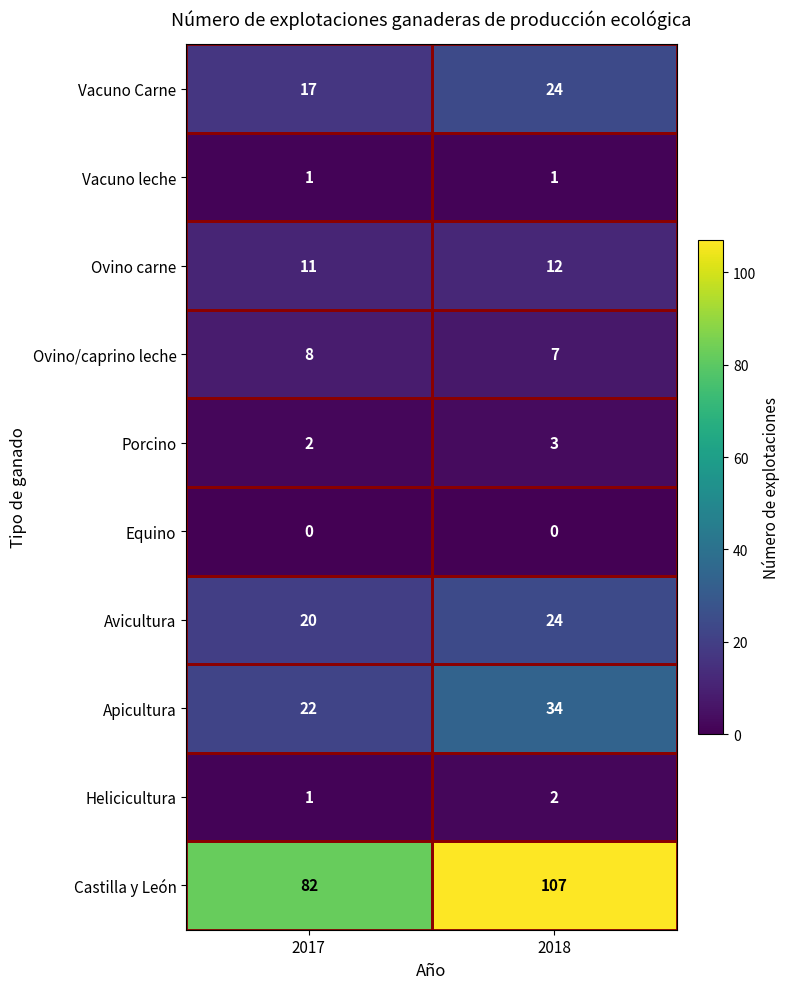

Where is Ovino carne nearest to the value 11?

2017